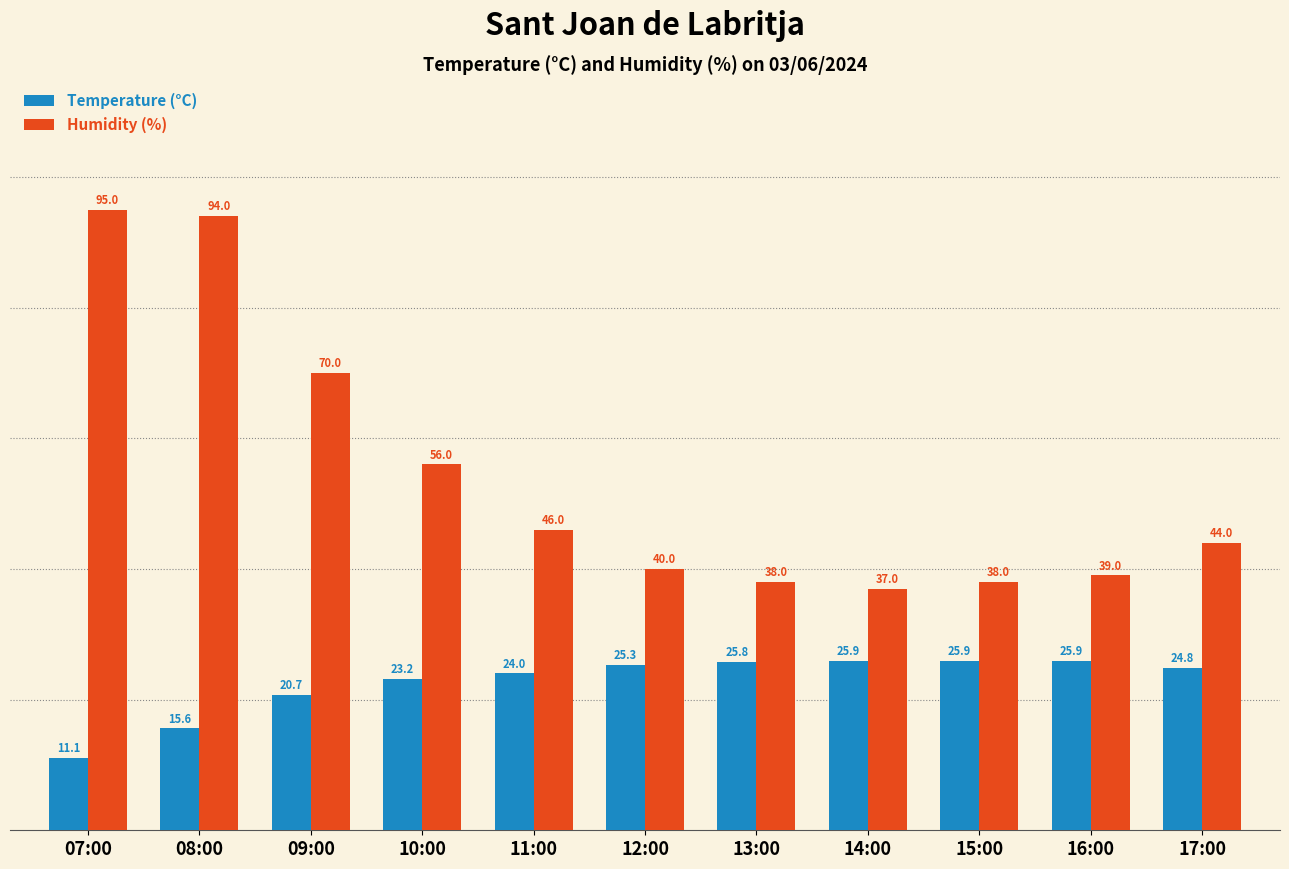

What is the total value across all series at 15:00?

63.9